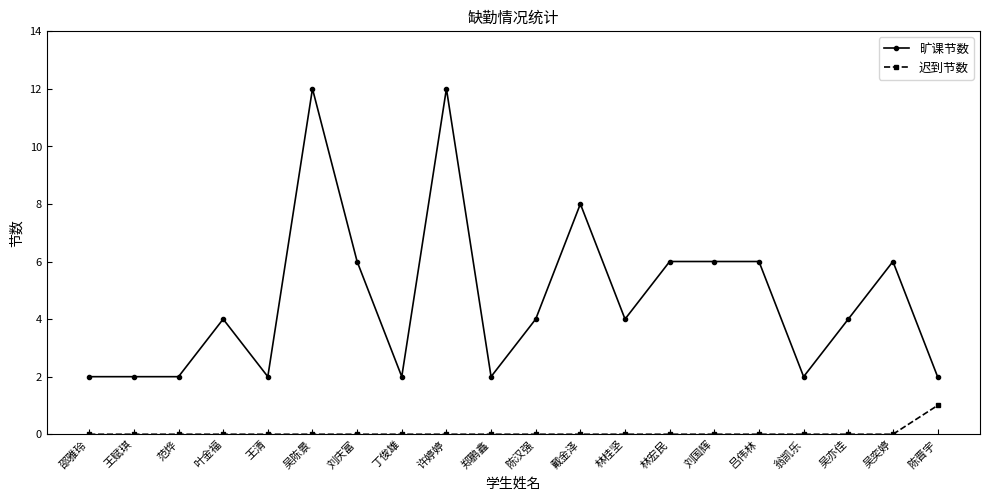

Which series has the widest spread of values?

旷课节数